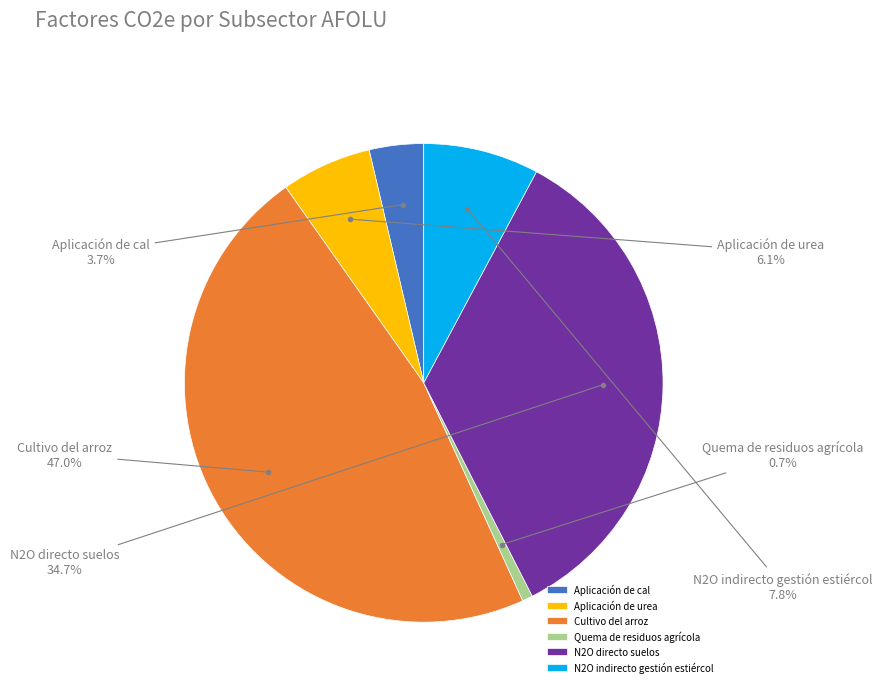

What is the total percentage of N2O indirecto gestión estiércol and N2O directo suelos?

42.5%